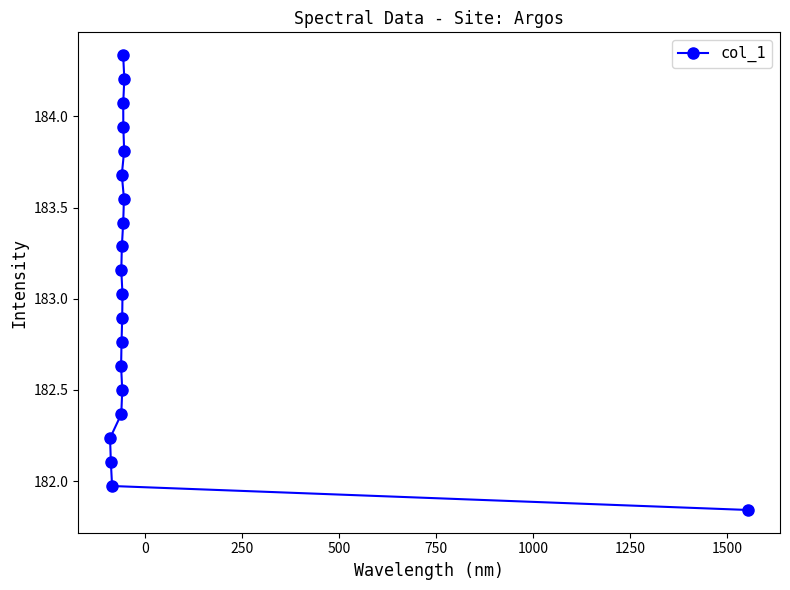

What is the value of the 10th point from the left?

182.9